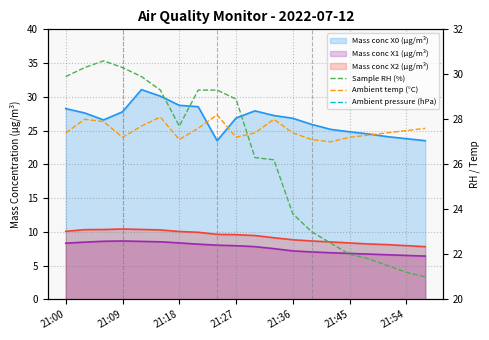

Is the value of Ambient pressure (hPa) at 9 greater than the value of Sample RH (%) at 21:36?

Yes